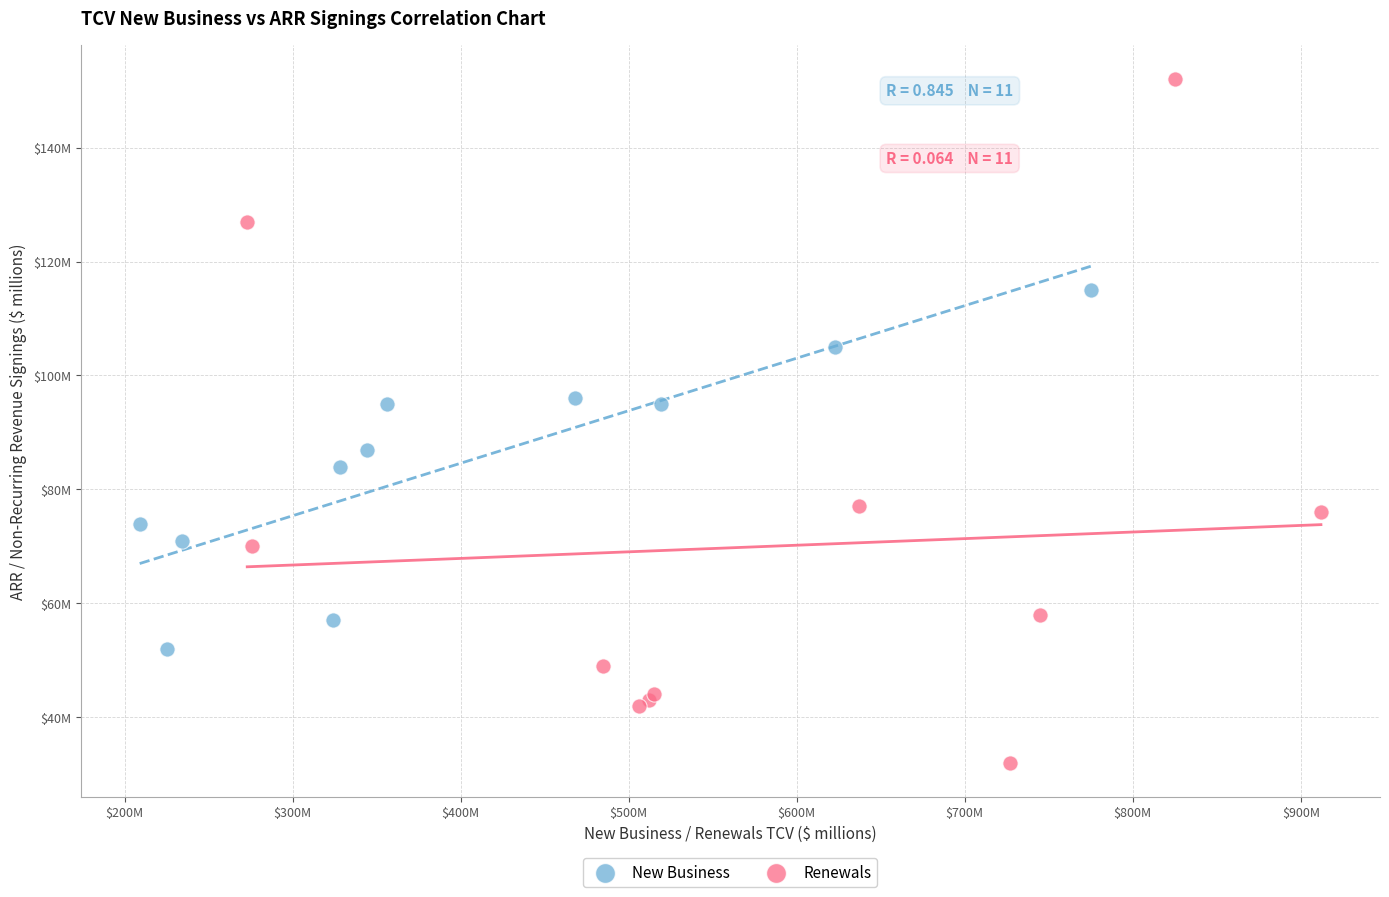

Which series reaches the maximum Y coordinate?

Renewals